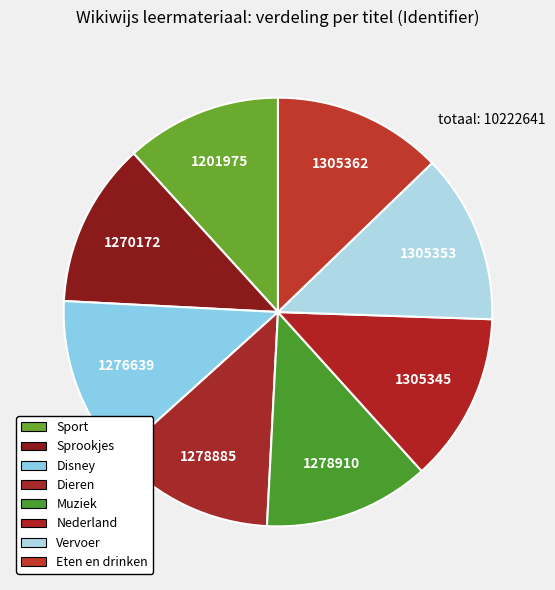

What is the change in value from Sprookjes to Disney?

+6467